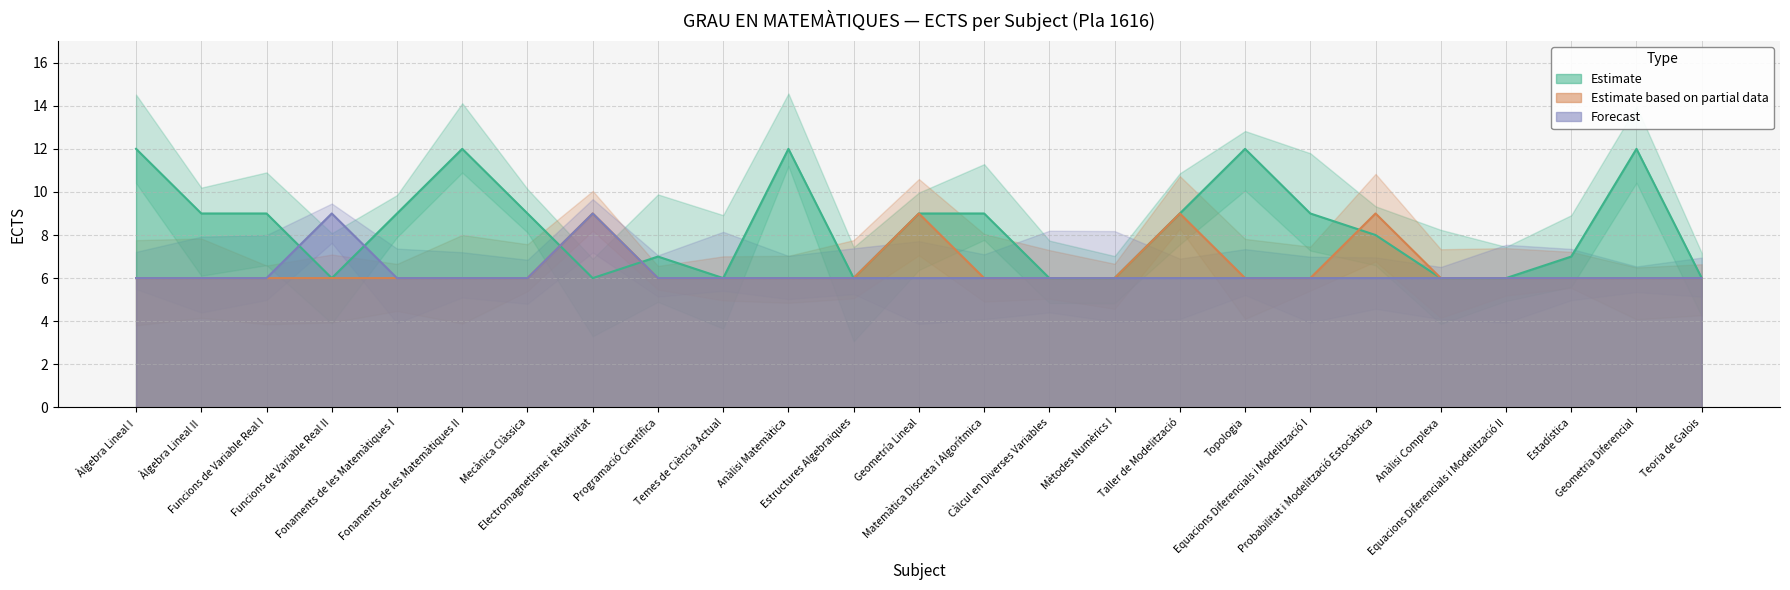

What is the label of the 1st point from the right?

Teoria de Galois